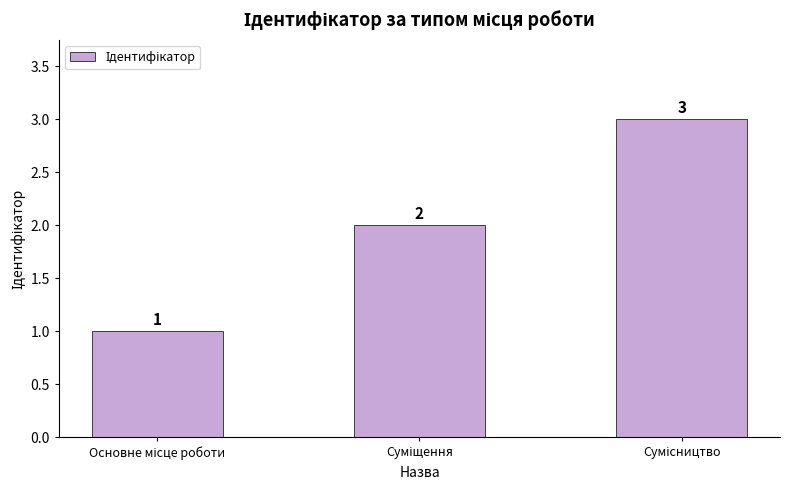

What is the greatest value displayed?

3